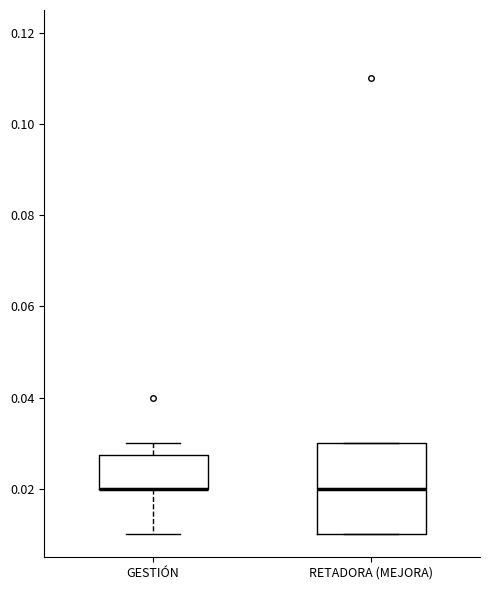

Which box is the tallest, from its lower edge to its upper edge?

RETADORA (MEJORA)